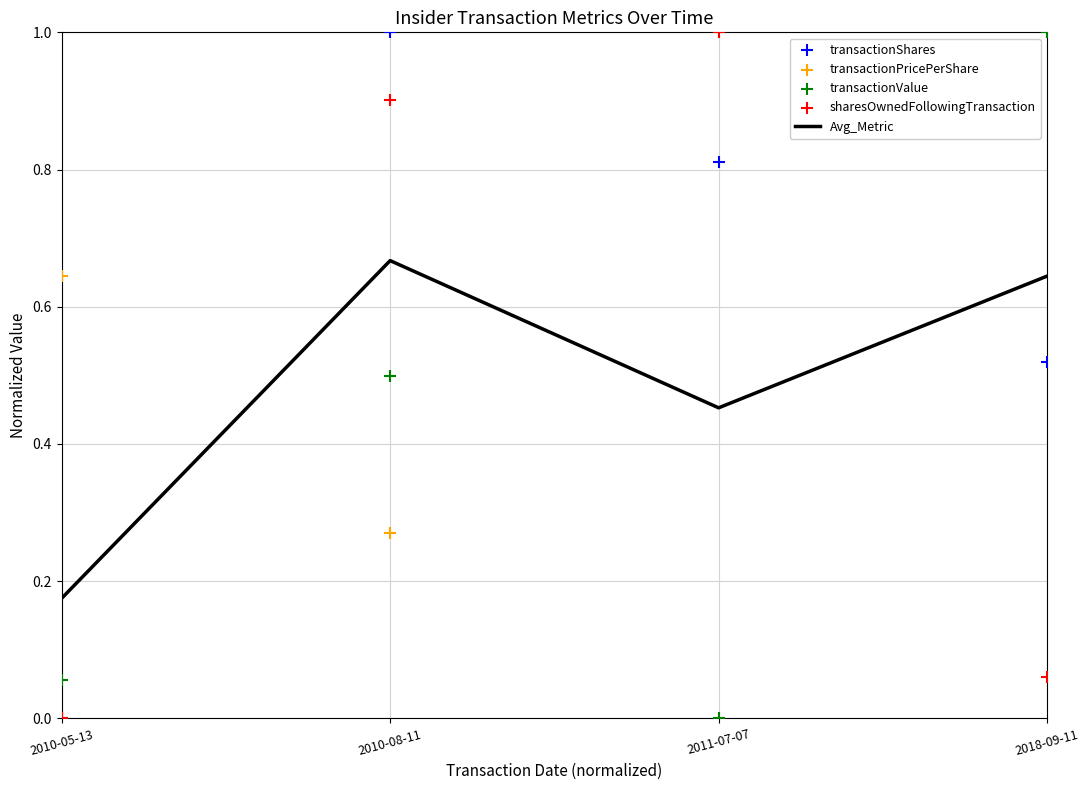

What are all the series names shown in the legend?

Avg_Metric, transactionShares, transactionPricePerShare, transactionValue, sharesOwnedFollowingTransaction